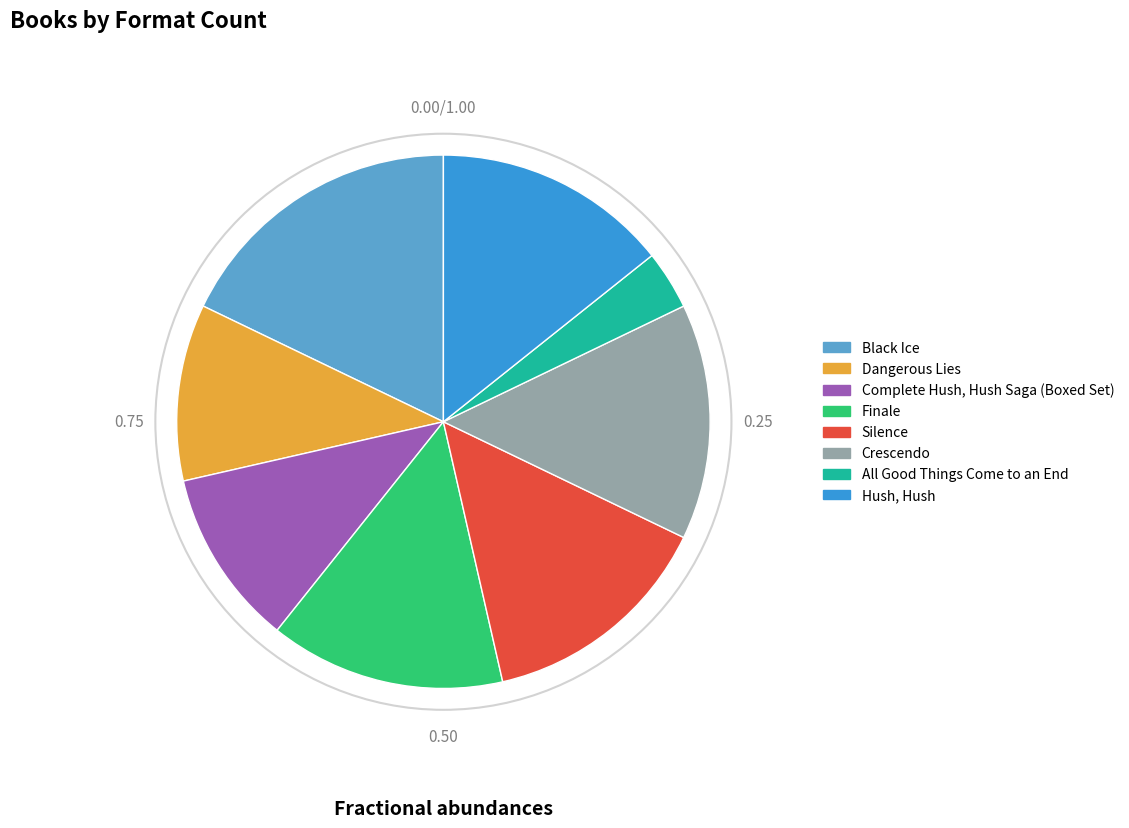

What is the ratio of the value at Silence to the value at Finale?

1.0